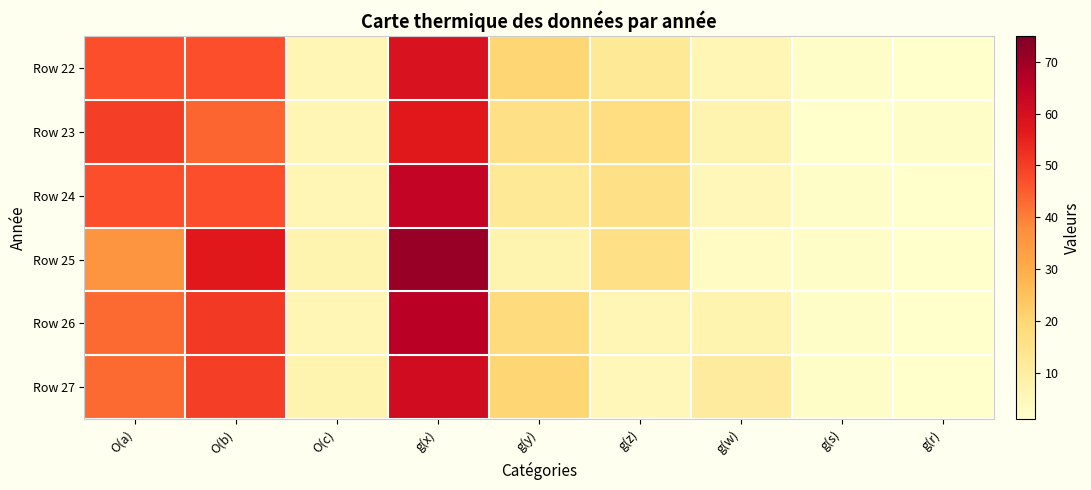

What is the difference between the highest and lowest values at g(w)?

8